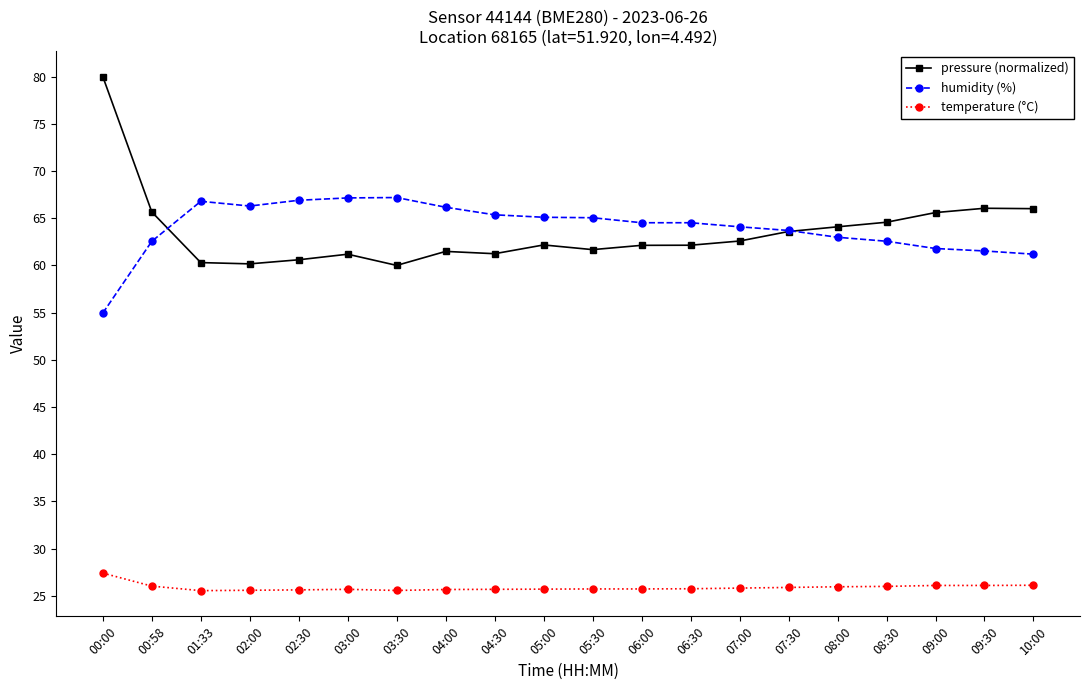

What is the spread (max minus min) of values at 09:00?

39.5